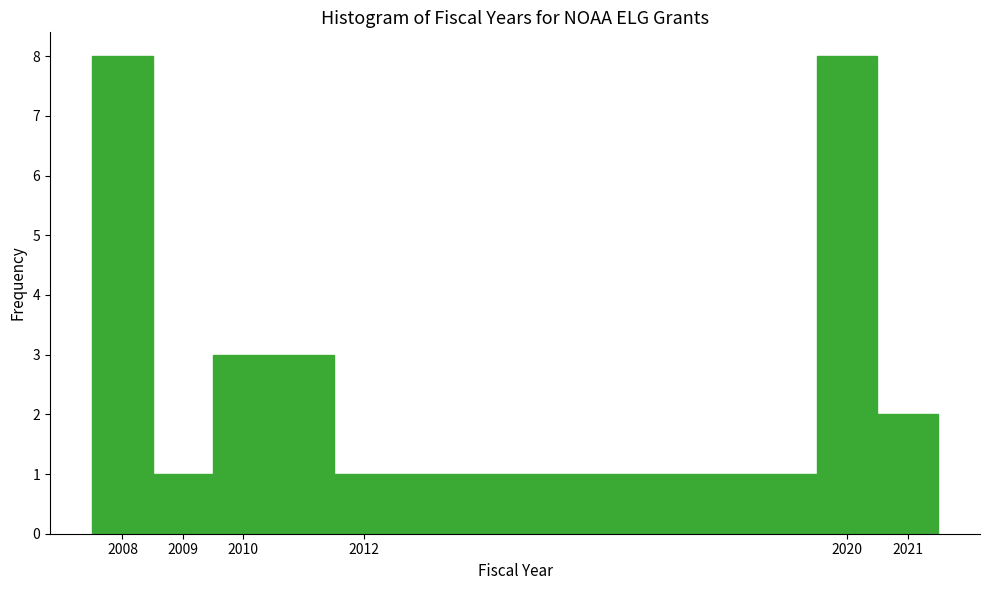

Reading left to right, transcribe this chart: for each bar, give the range it covers on the x-axis and its height. The values are not printed on the chart, so give them approximately, as read against the axis.

2007.5 to 2008.5: 8
2008.5 to 2009.5: 1
2009.5 to 2011.5: 3
2011.5 to 2019.5: 1
2019.5 to 2020.5: 8
2020.5 to 2021.5: 2